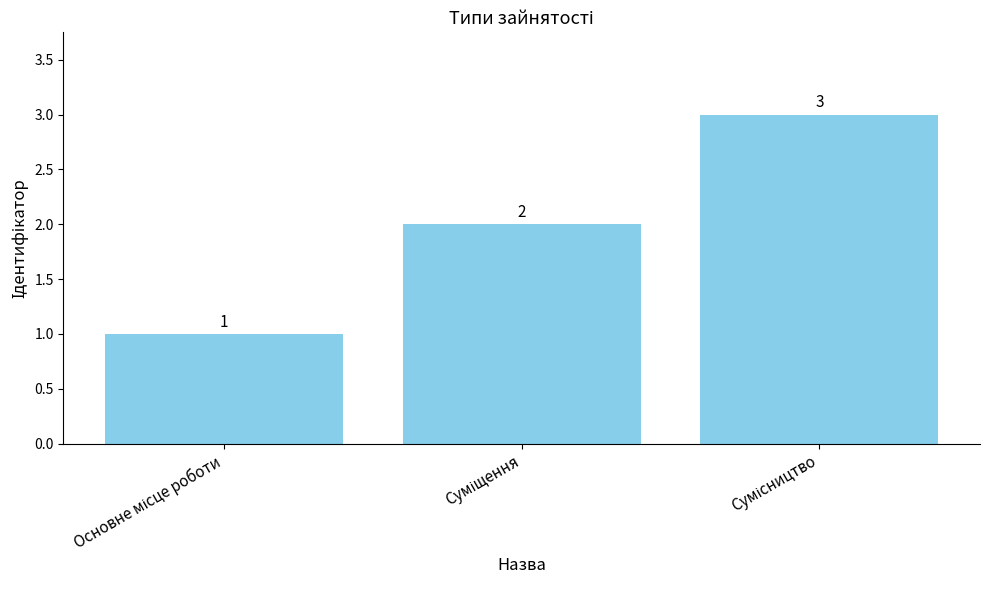

What is the sum of all values?

6